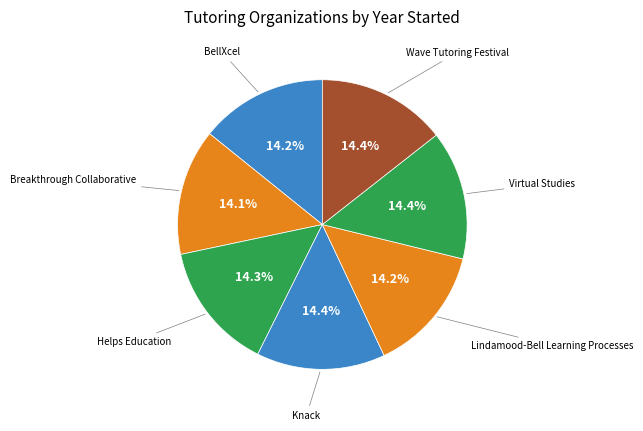

How many slices are in this pie chart?

7